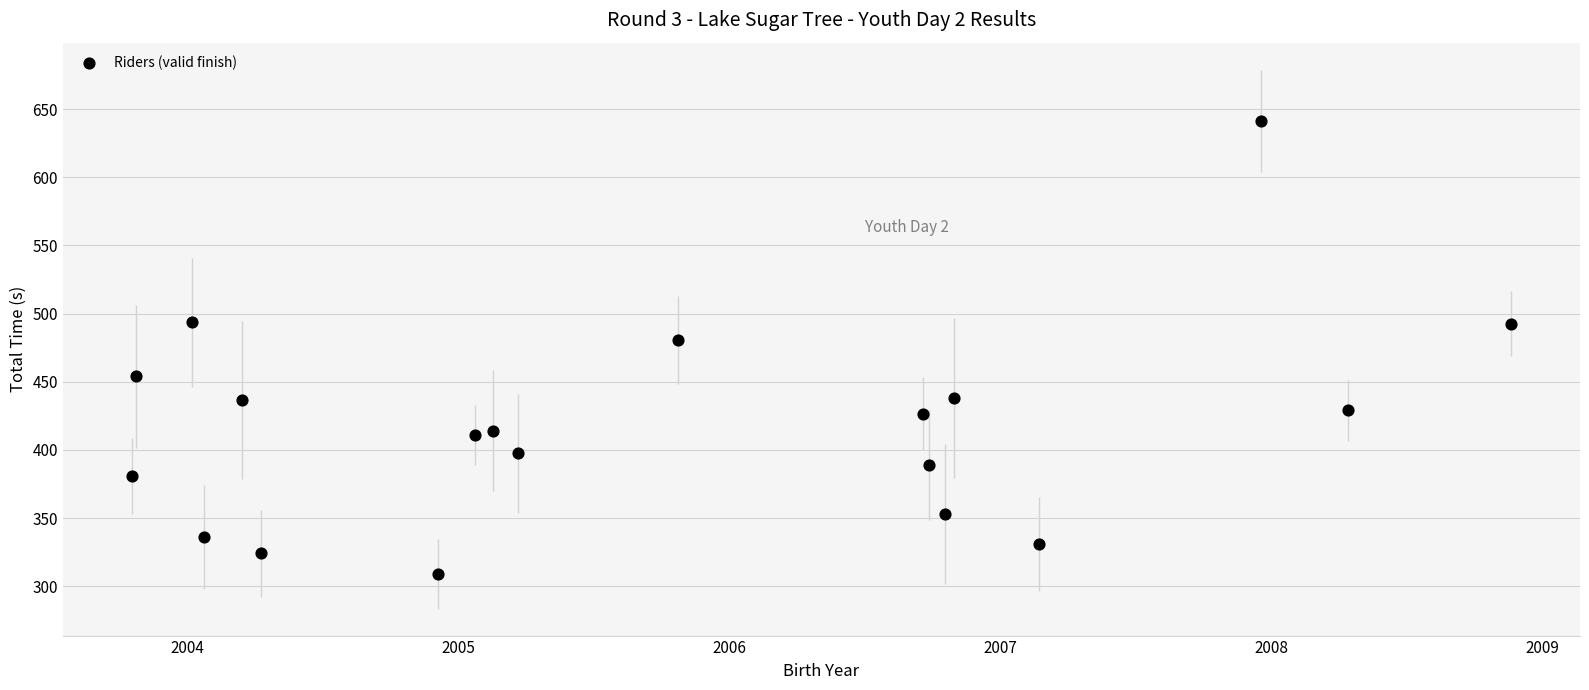

What Y value in the scatter plot is closest to 475?

480.7